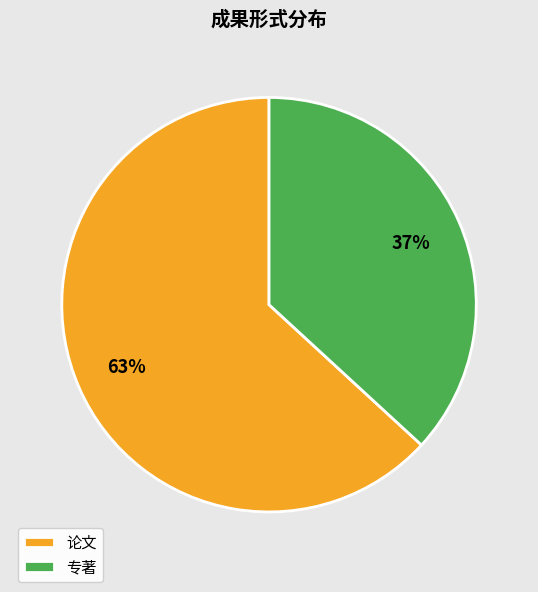

Between 专著 and 论文, which is larger?

论文